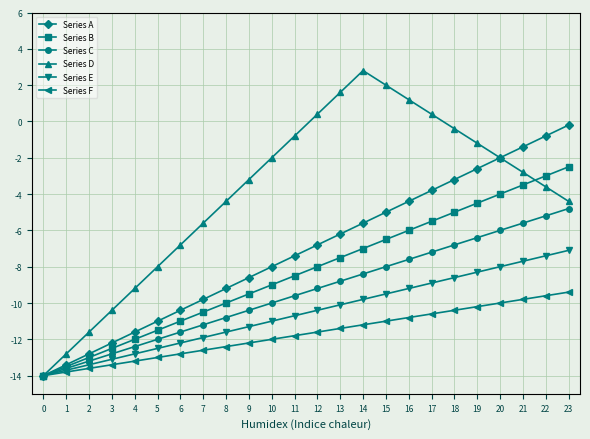

What is the maximum value for Series E?

-7.1